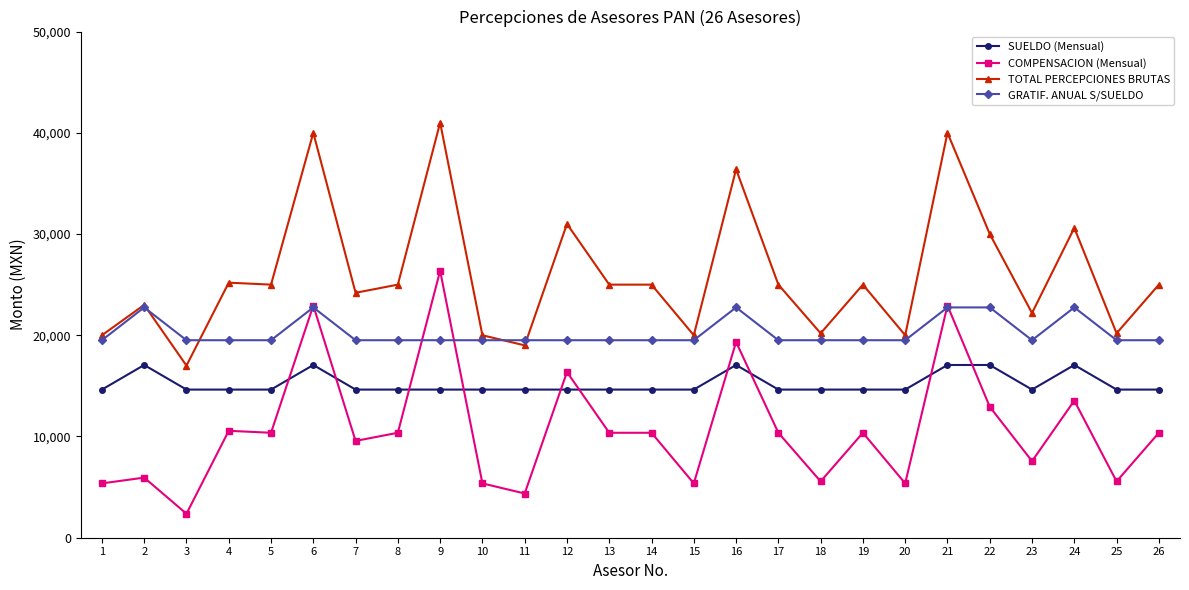

What is the highest value of the SUELDO (Mensual) series?

17063